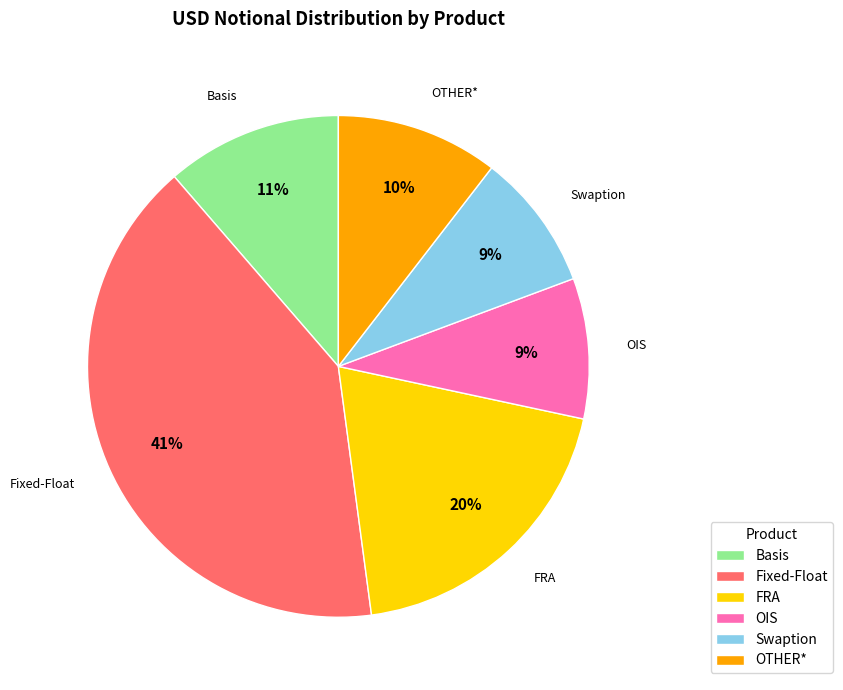

Is there a majority slice in this chart?

No